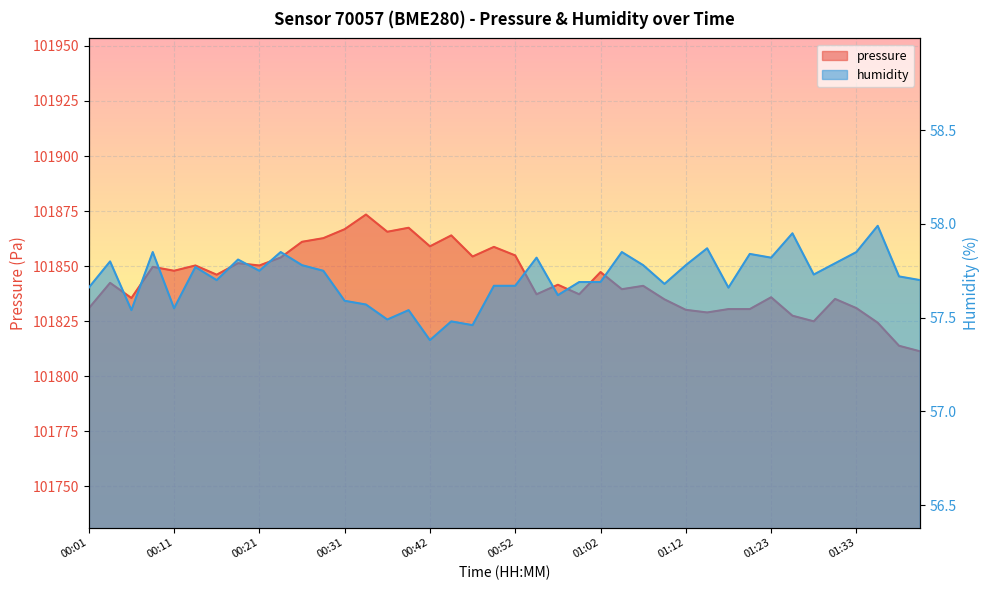

What is the average value of the pressure series?

101843.7